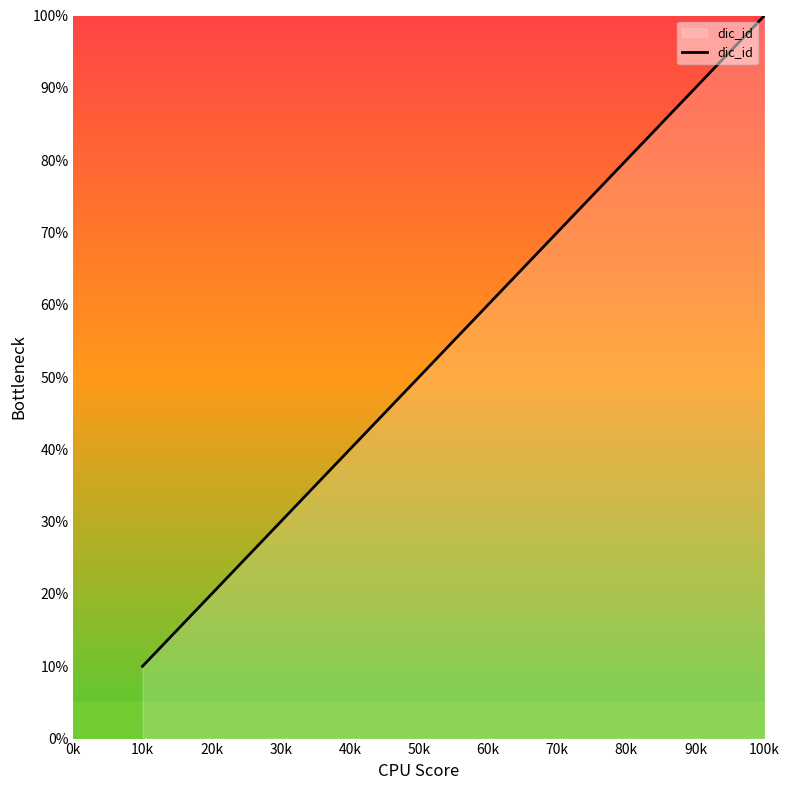

True or false: the data shows 2 at 40k.

False